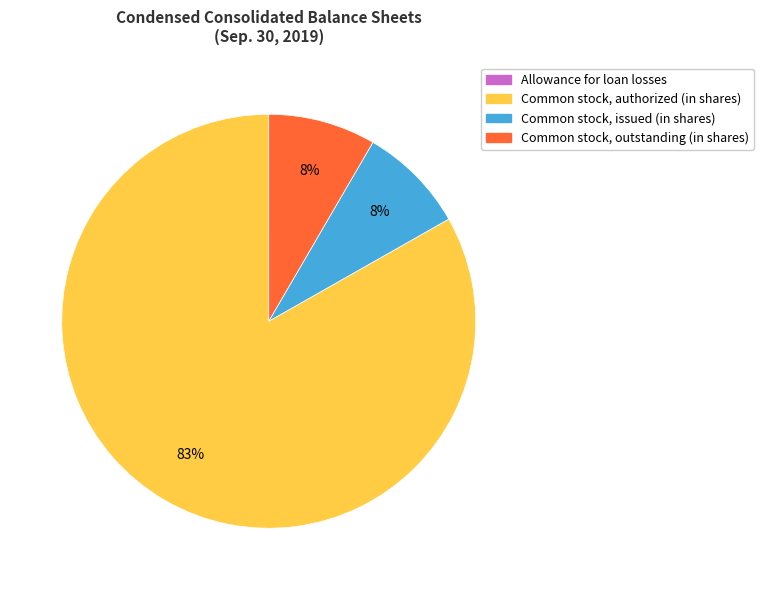

To the nearest percent, what percentage of the pie is Common stock, issued (in shares)?

8%